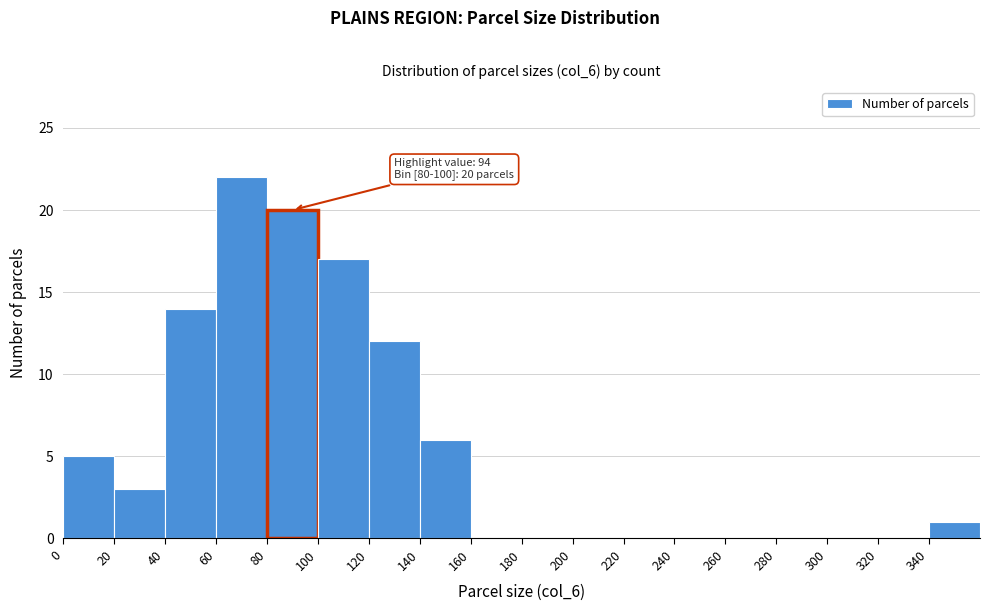

Over which range of the x-axis is the bar tallest?

60 to 80